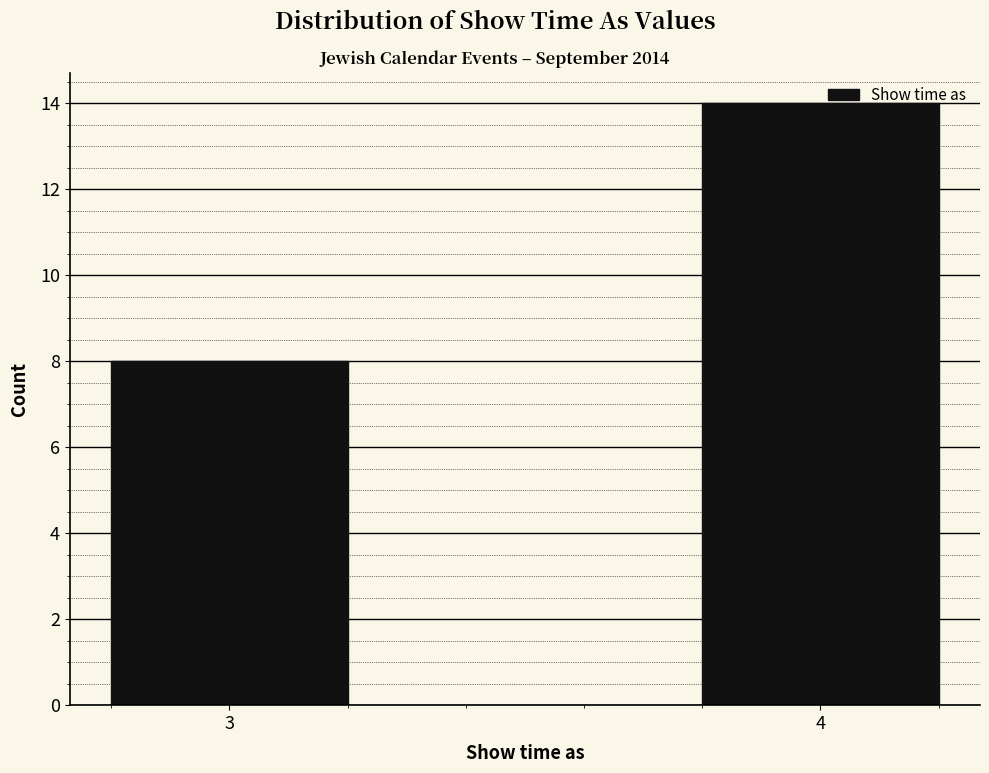

Reading left to right, extract all data points from this chart.

3=8	4=14